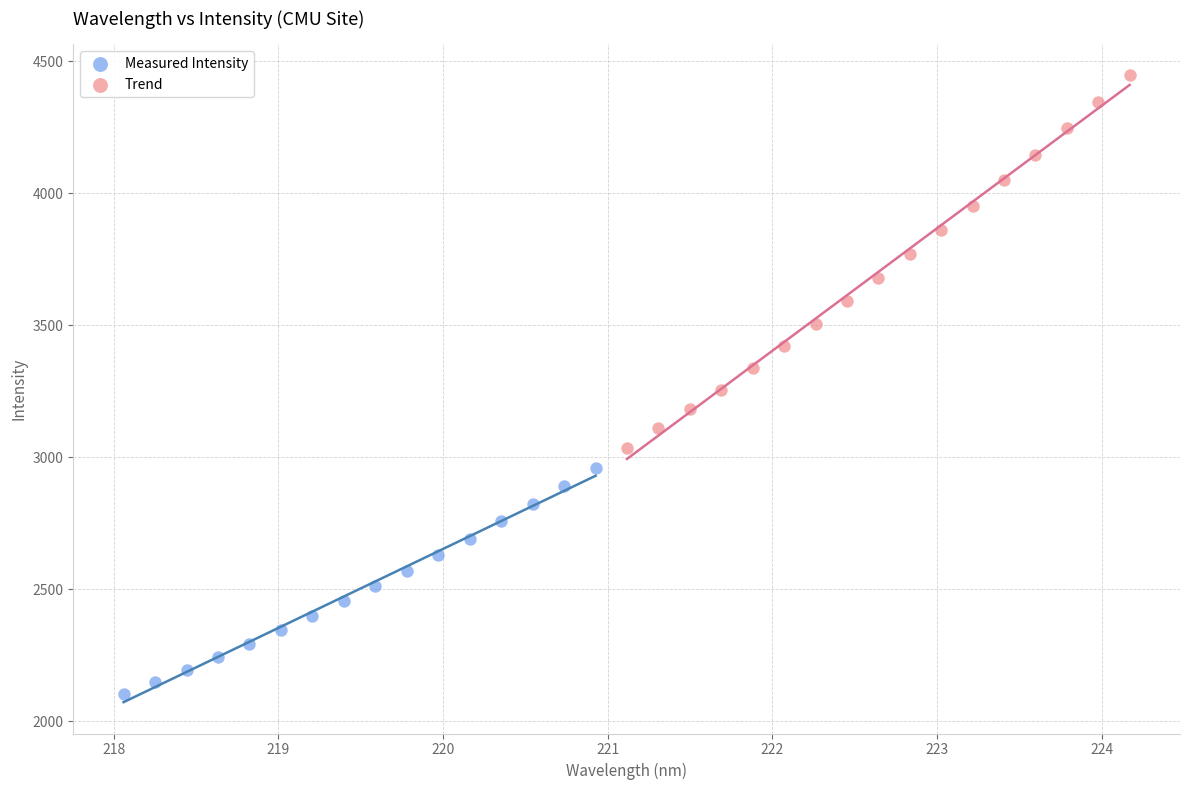

Which series reaches the maximum Y coordinate?

Trend